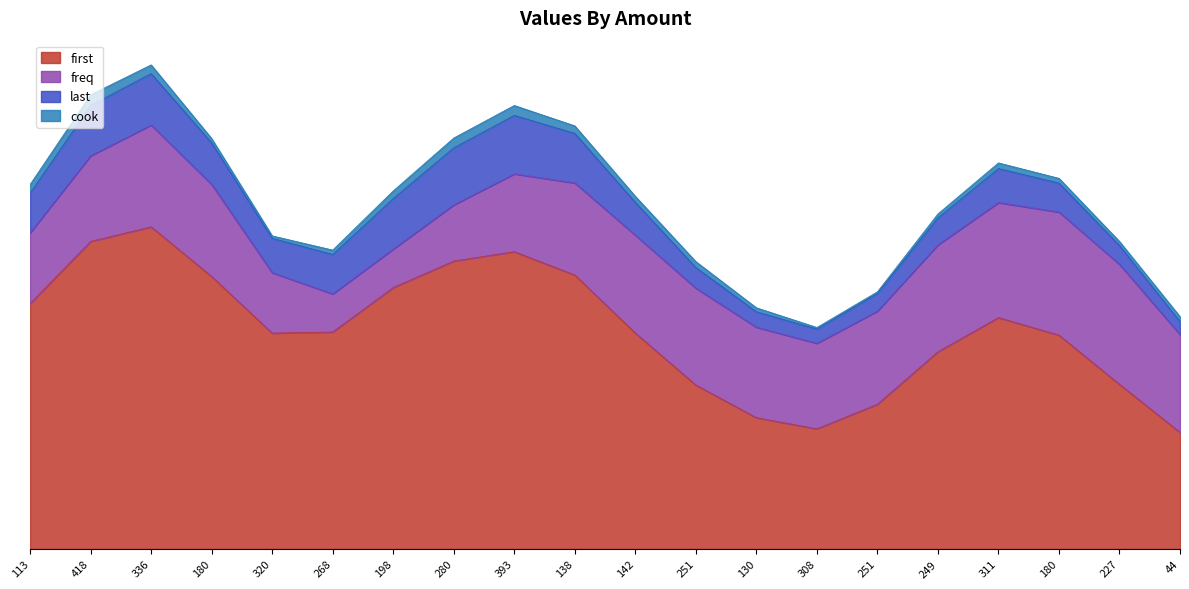

What is the approximate value of cook at 418?

3